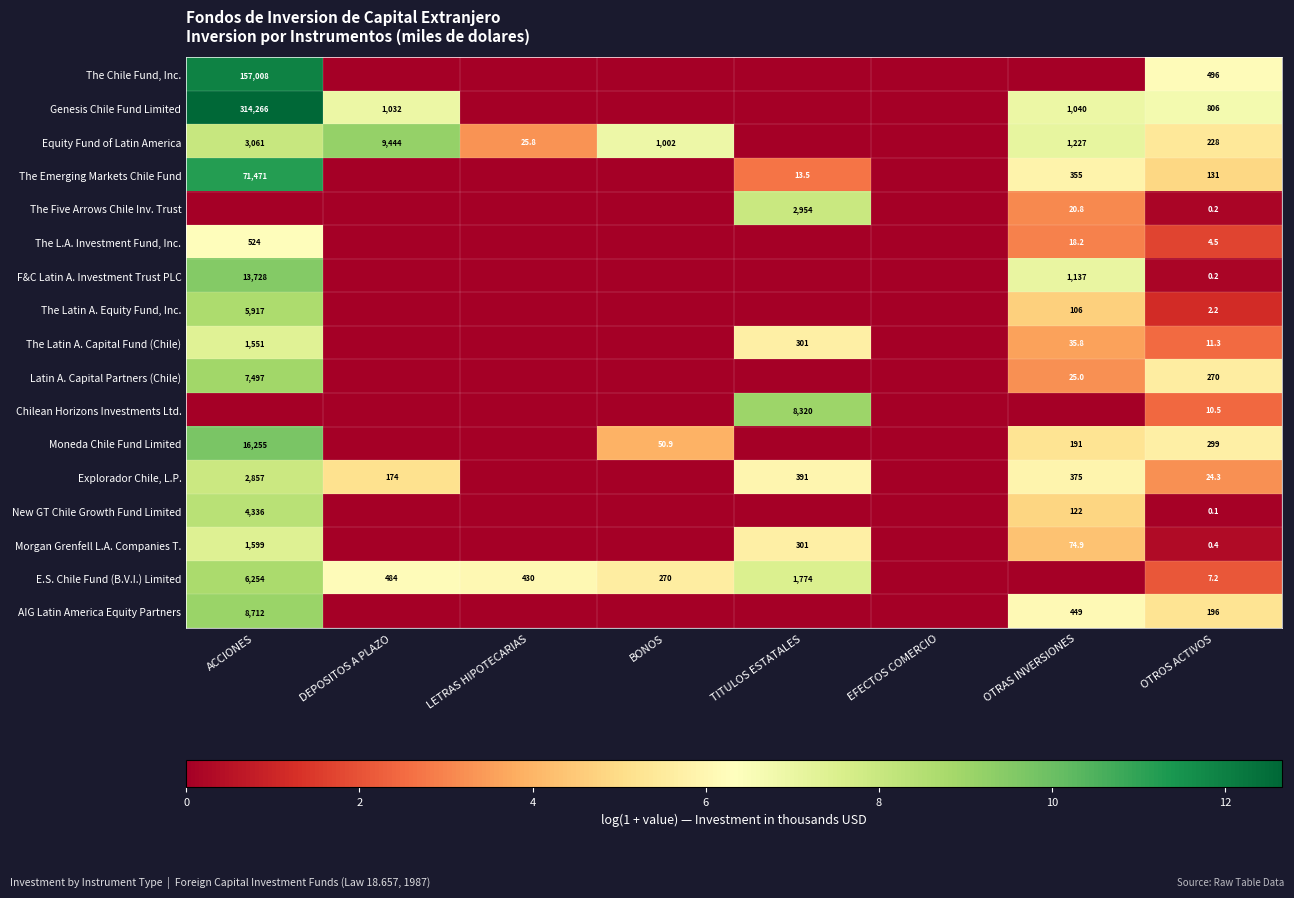

True or false: The Emerging Markets Chile Fund has a value of 71471.0 at ACCIONES.

True